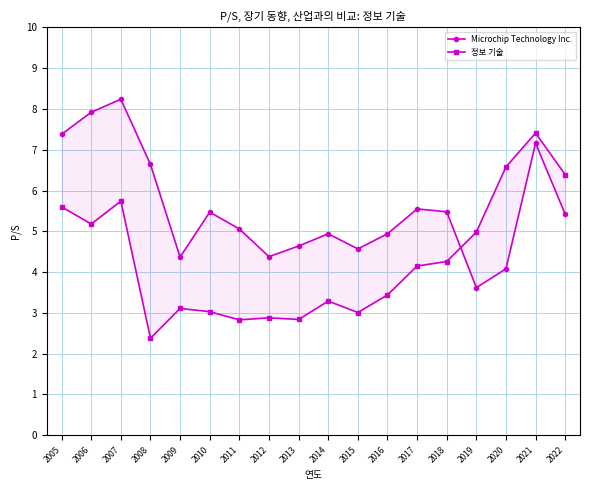

What is the average value of the Microchip Technology Inc. series?

5.5